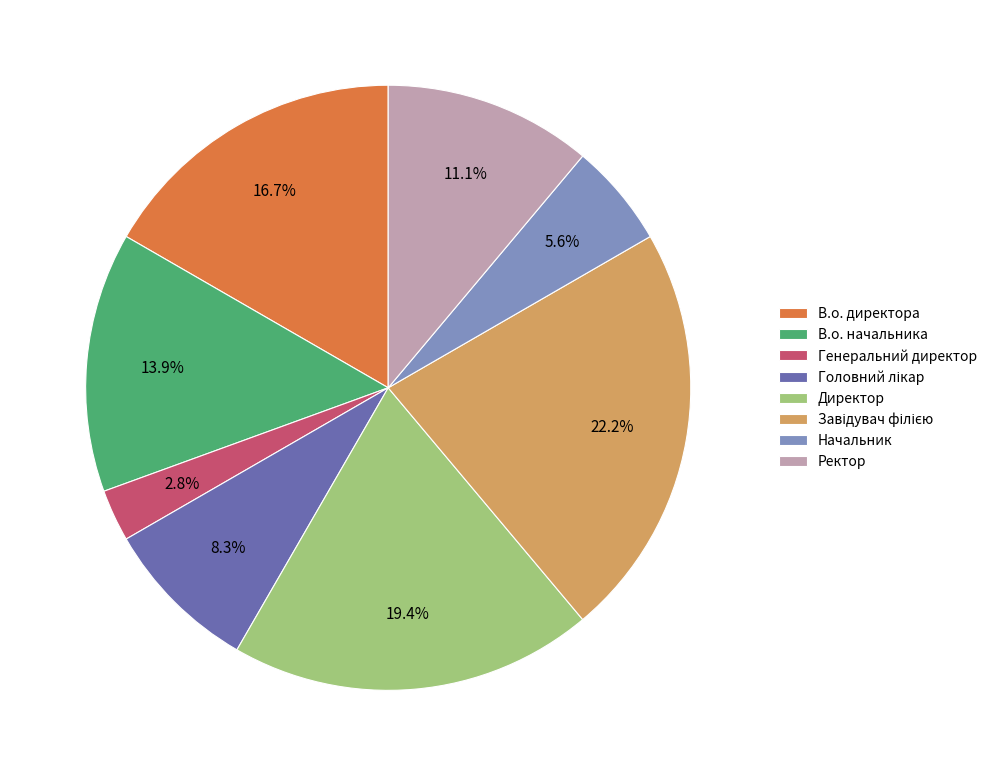

The Генеральний директор slice represents 8% of the pie. True or false?

False